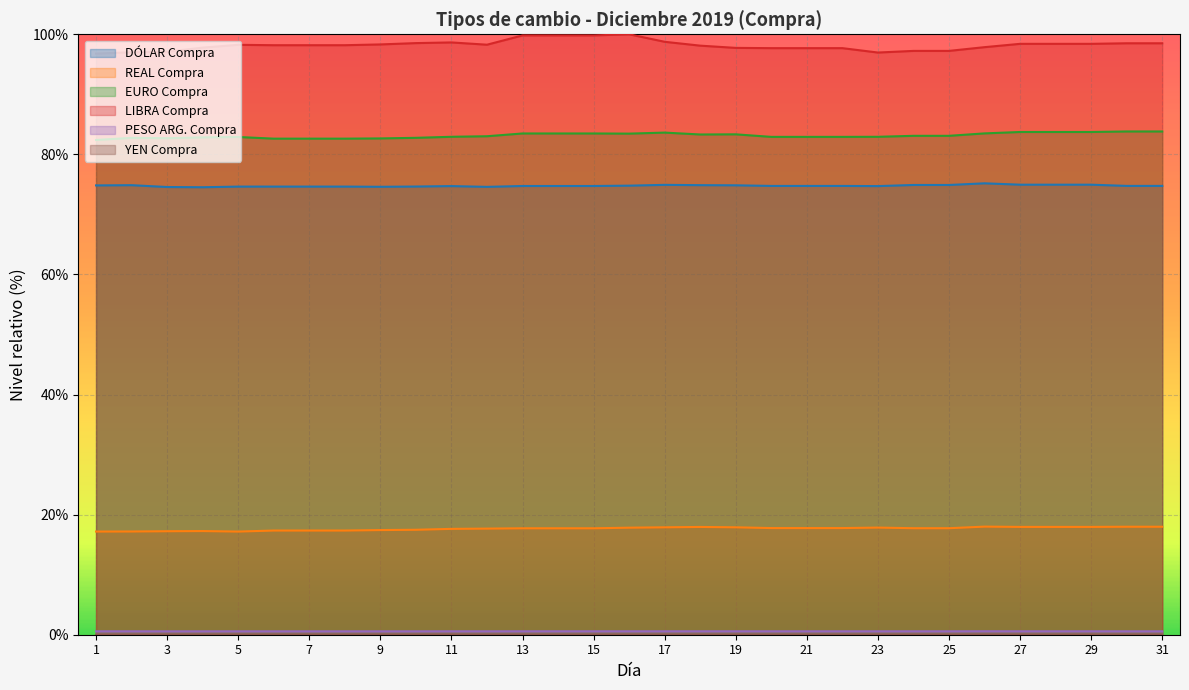

True or false: LIBRA Compra has a value of 98.2 at 5.

True